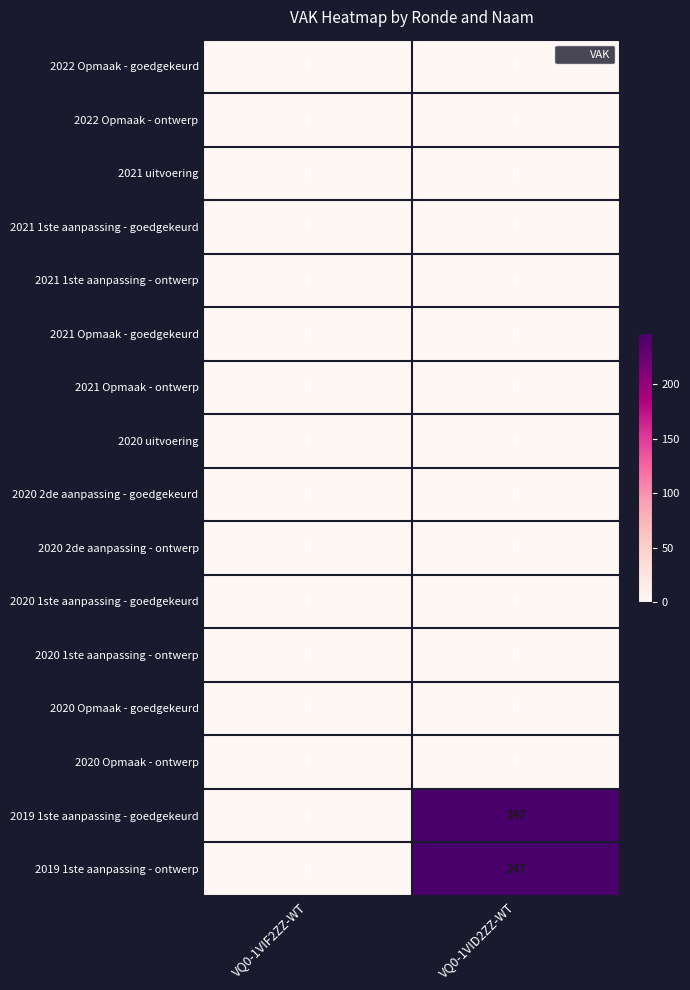

What is the greatest value displayed?

247